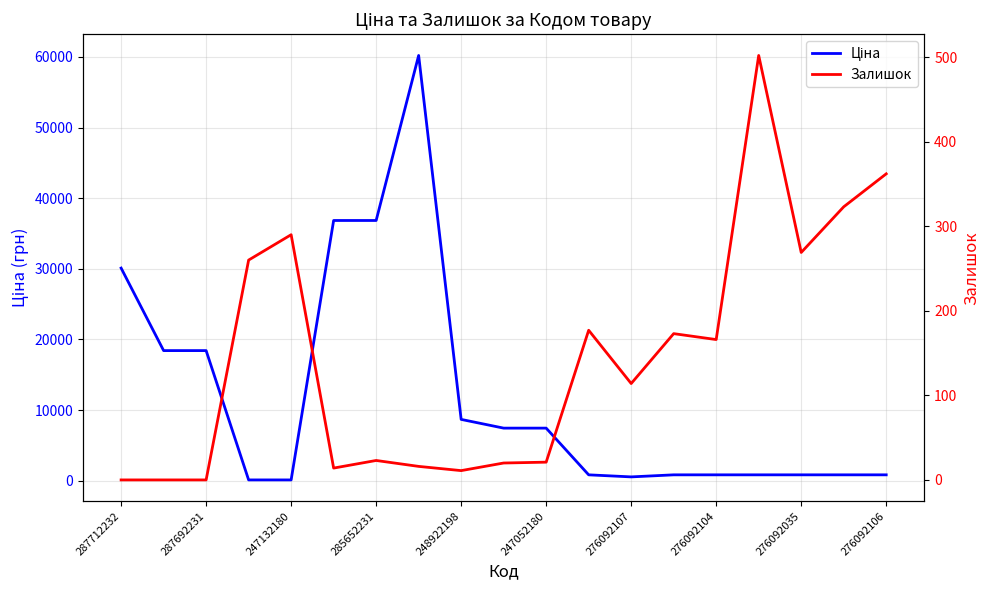

After their last crossing, which series has the higher values: Ціна or Залишок?

Ціна